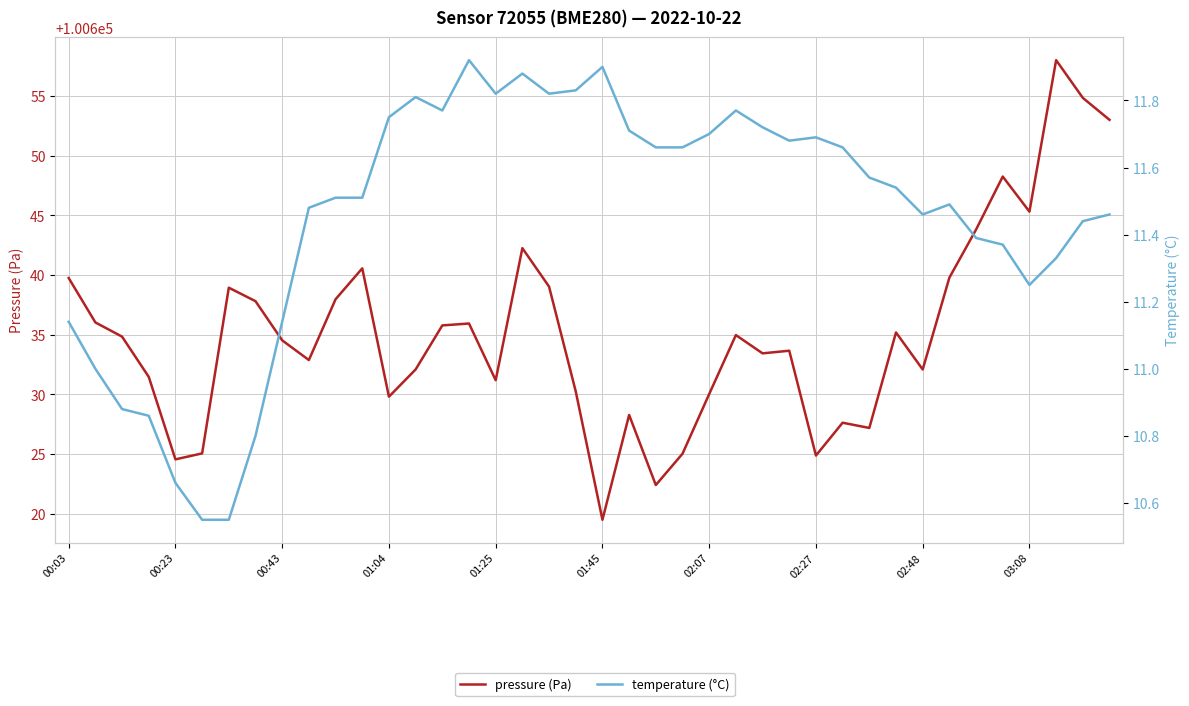

Which category has the highest value across all series?

37